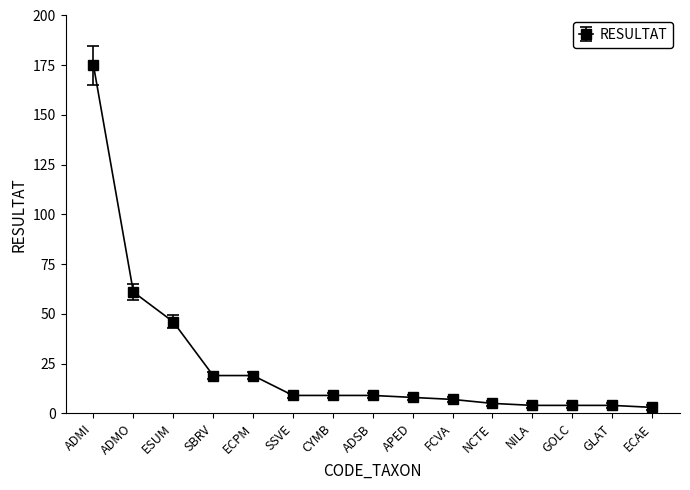

What is the difference between the maximum and minimum values?

172